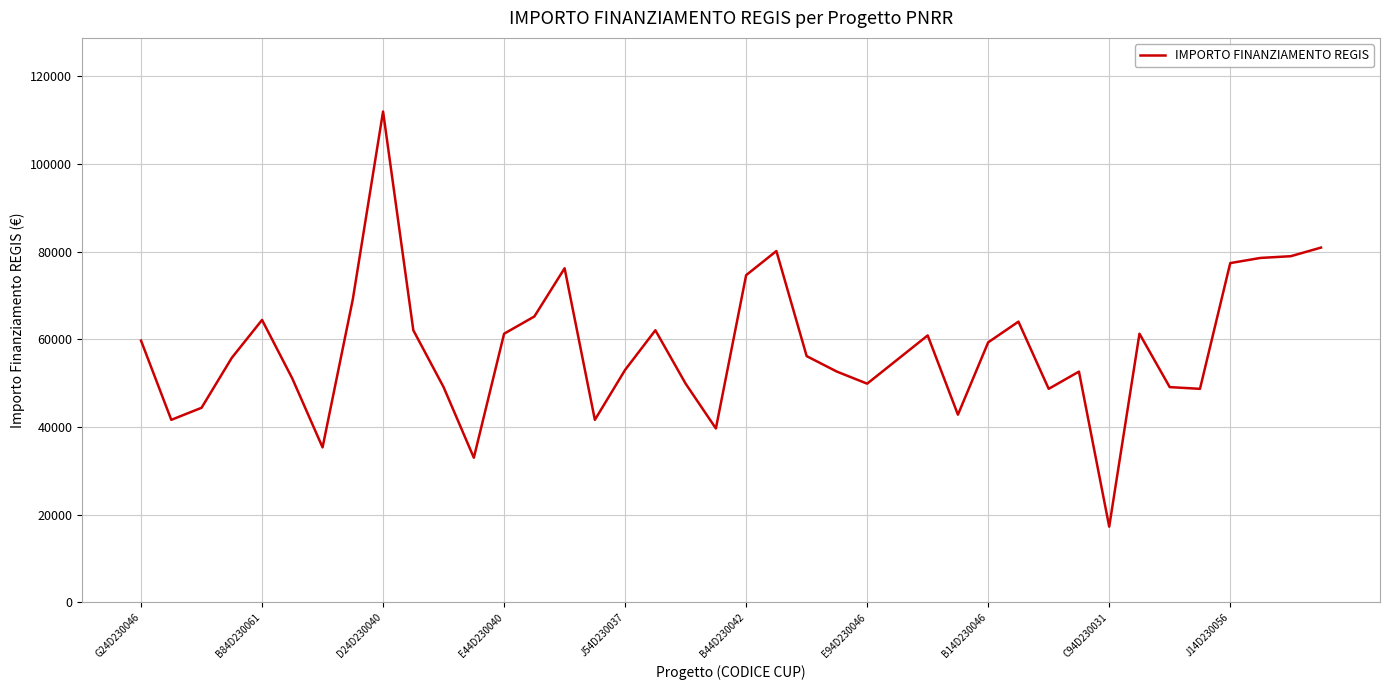

What is the maximum value shown in the chart?

111949.1